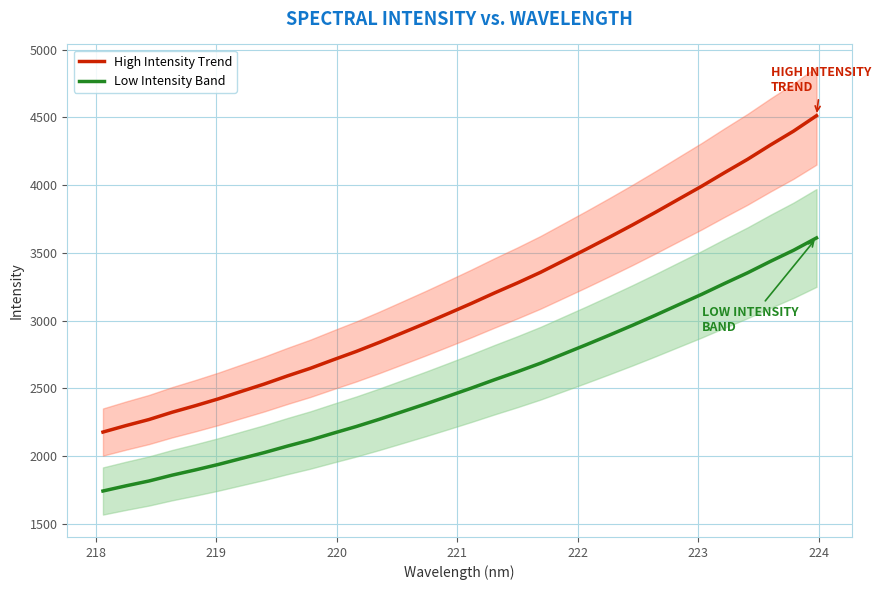

True or false: High Intensity Trend and Low Intensity Band intersect in this chart.

False